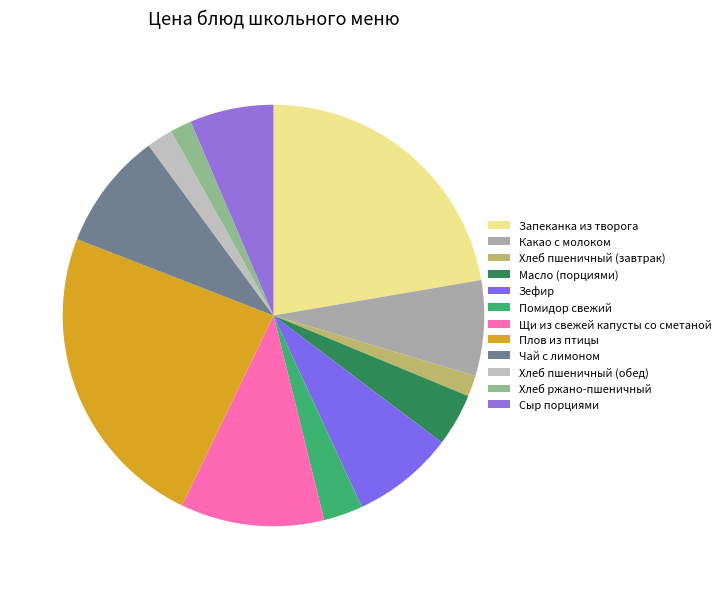

True or false: Чай с лимоном accounts for 9% of the total.

True